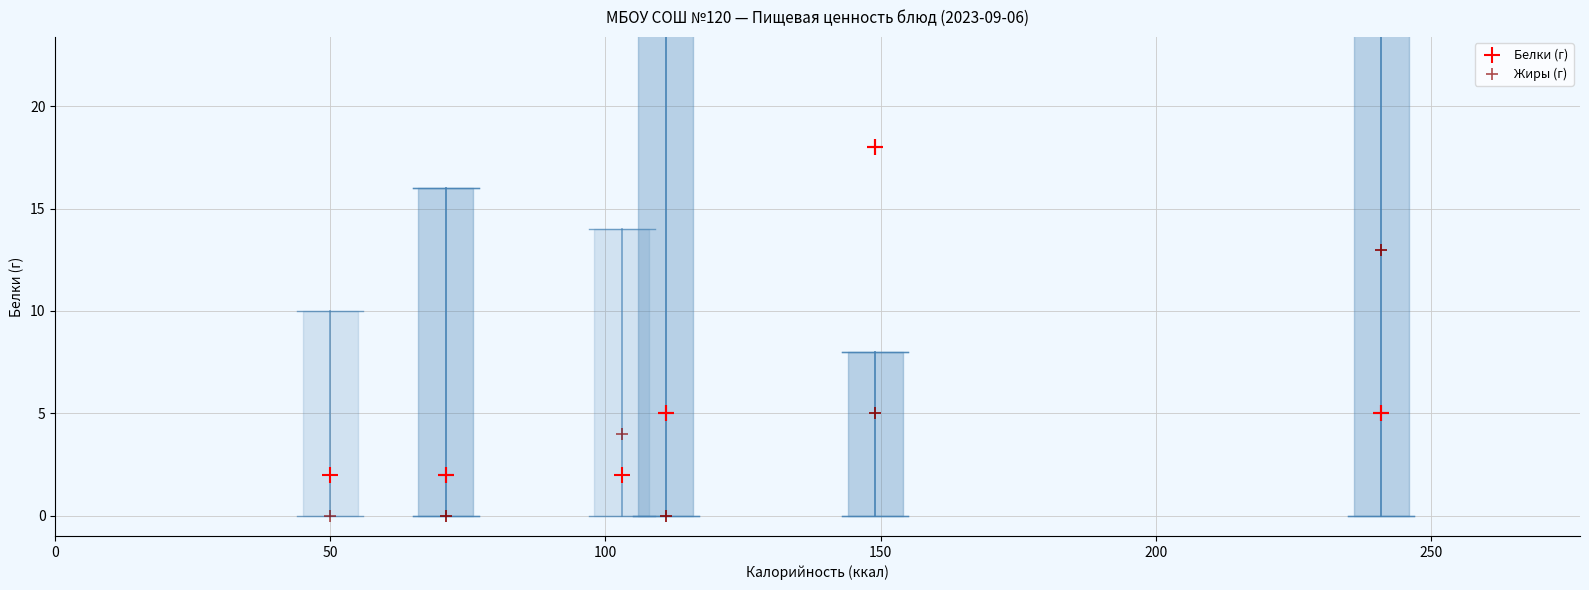

What are all the series names shown in the legend?

Белки (г), Жиры (г)